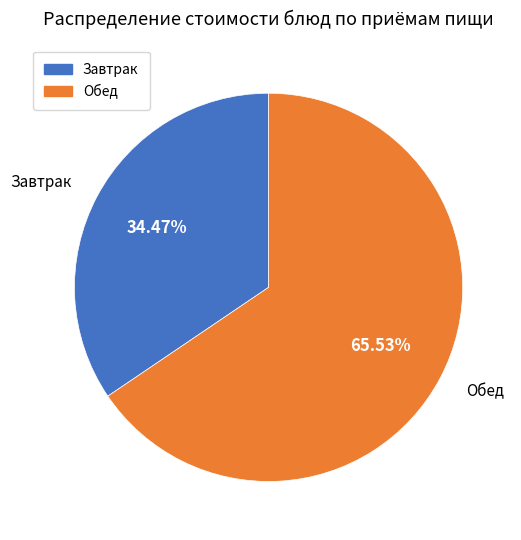

Is there any slice that represents more than half of the pie?

Yes